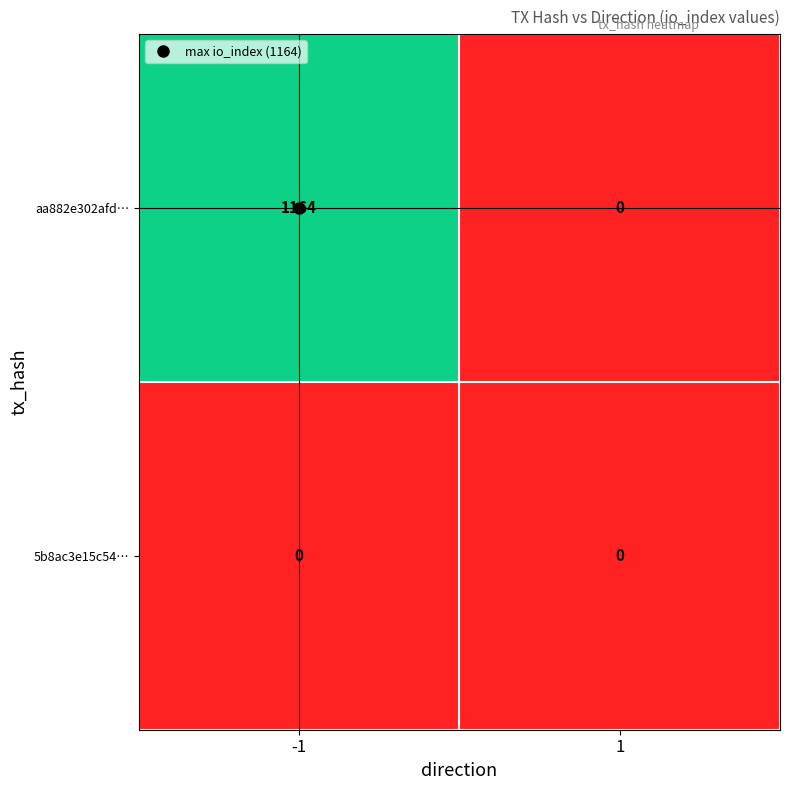

What is the sum of the aa882e302afd… values at 1 and -1?

1164